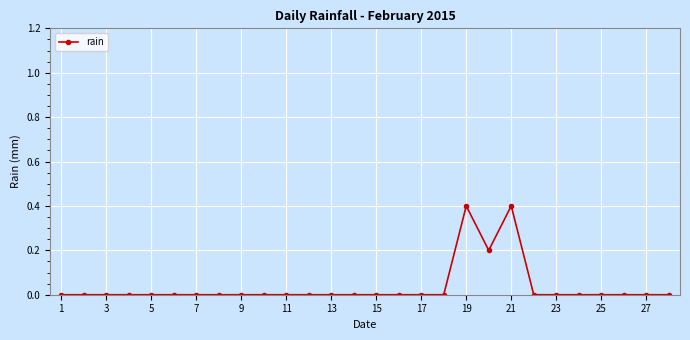

Reading left to right, transcribe all the data shown in this chart.

0.0	0.0	0.0	0.0	0.0	0.0	0.0	0.0	0.0	0.0	0.0	0.0	0.0	0.0	0.0	0.0	0.0	0.0	0.4	0.2	0.4	0.0	0.0	0.0	0.0	0.0	0.0	0.0